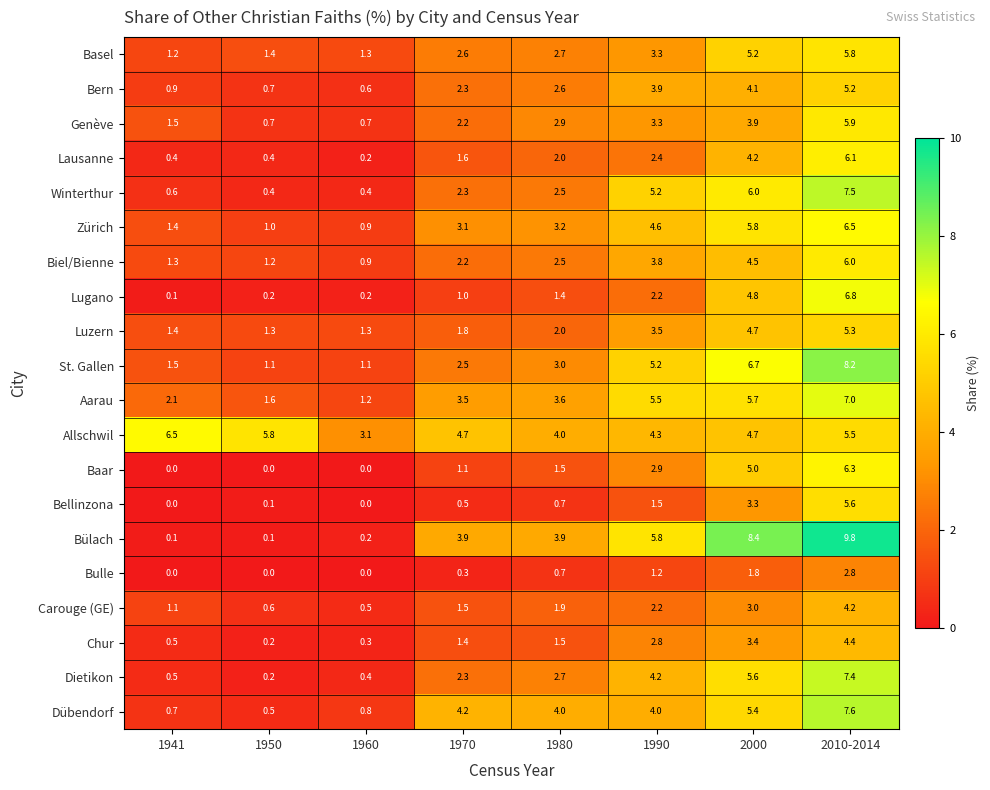

At which label does Bern reach its minimum?

1960